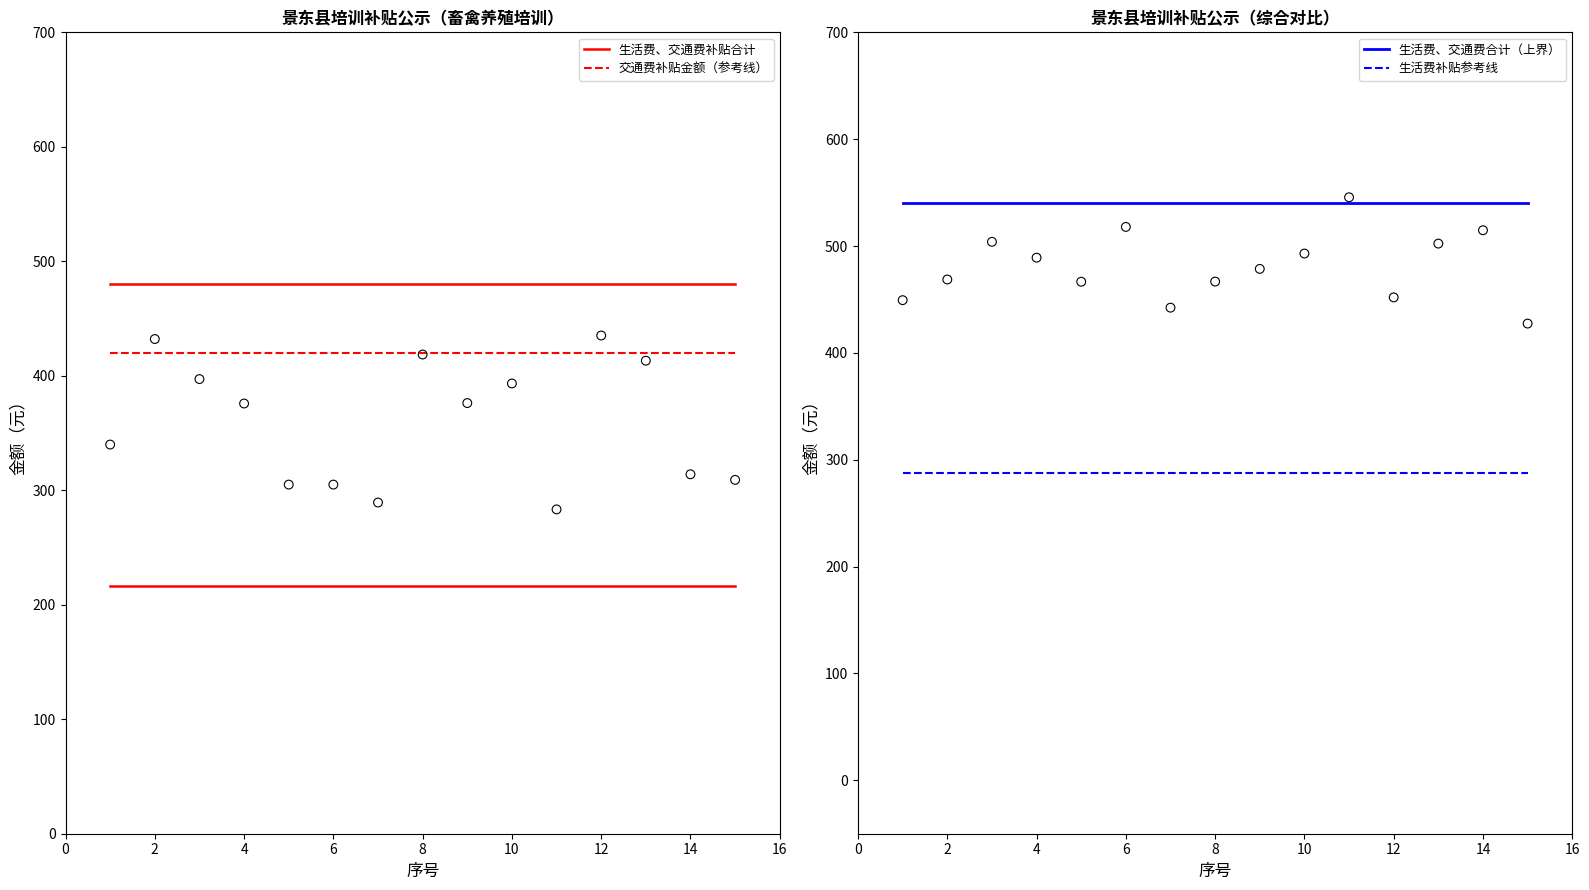

Is the value of 生活费、交通费补贴合计 at 12 greater than the value of 交通费补贴金额（参考线） at 14?

Yes